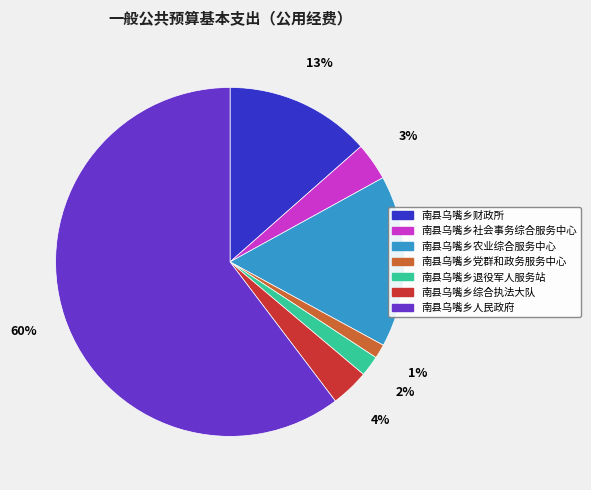

How many slices are in this pie chart?

7